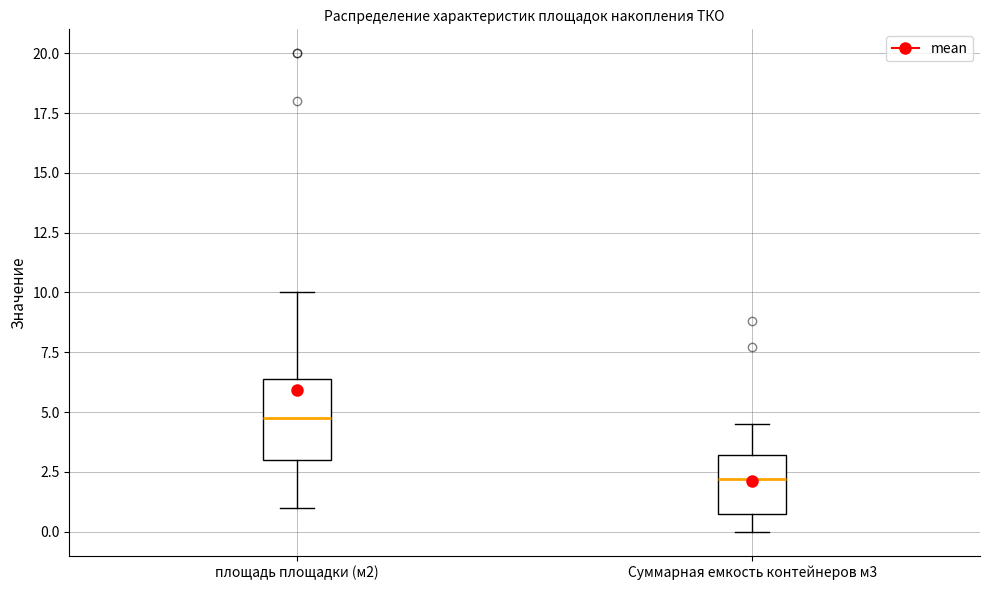

Where is the lower edge of the box for площадь площадки (м2) on the y-axis? The values are not printed on the chart, so give them approximately, as read against the axis.

3.0